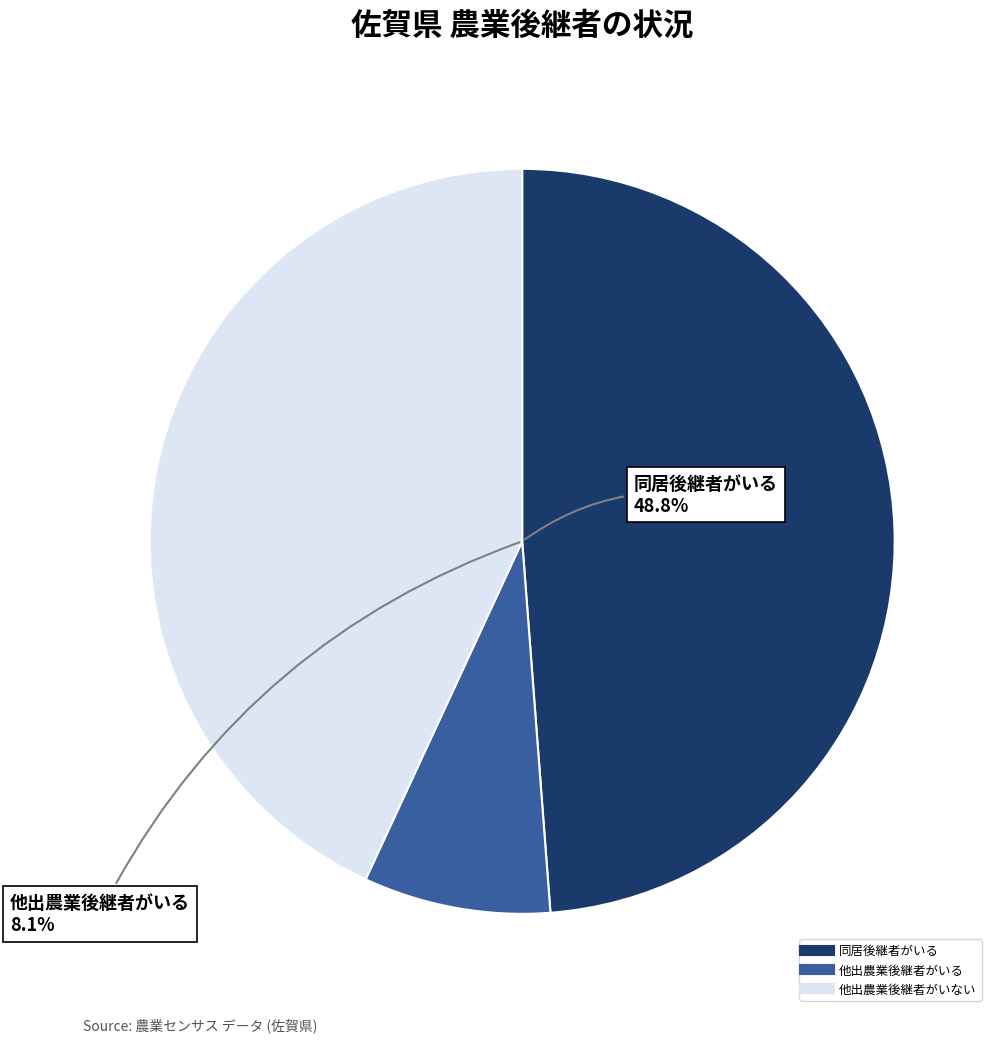

Between 同居後継者がいる and 同居後継者がいない_他出農業後継者がいない, which is larger?

同居後継者がいる